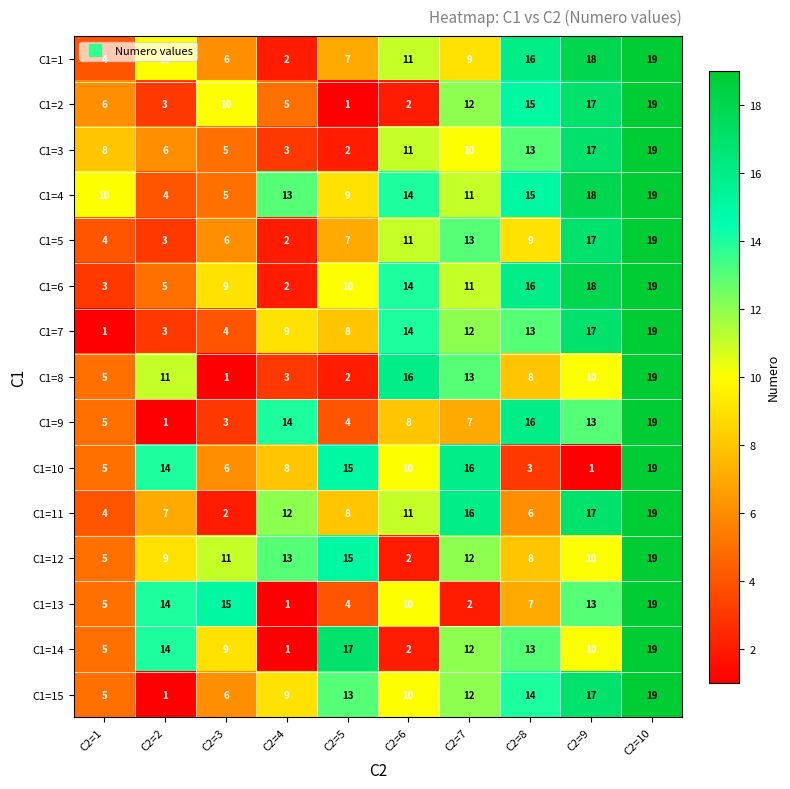

How many distinct data groups are displayed?

15